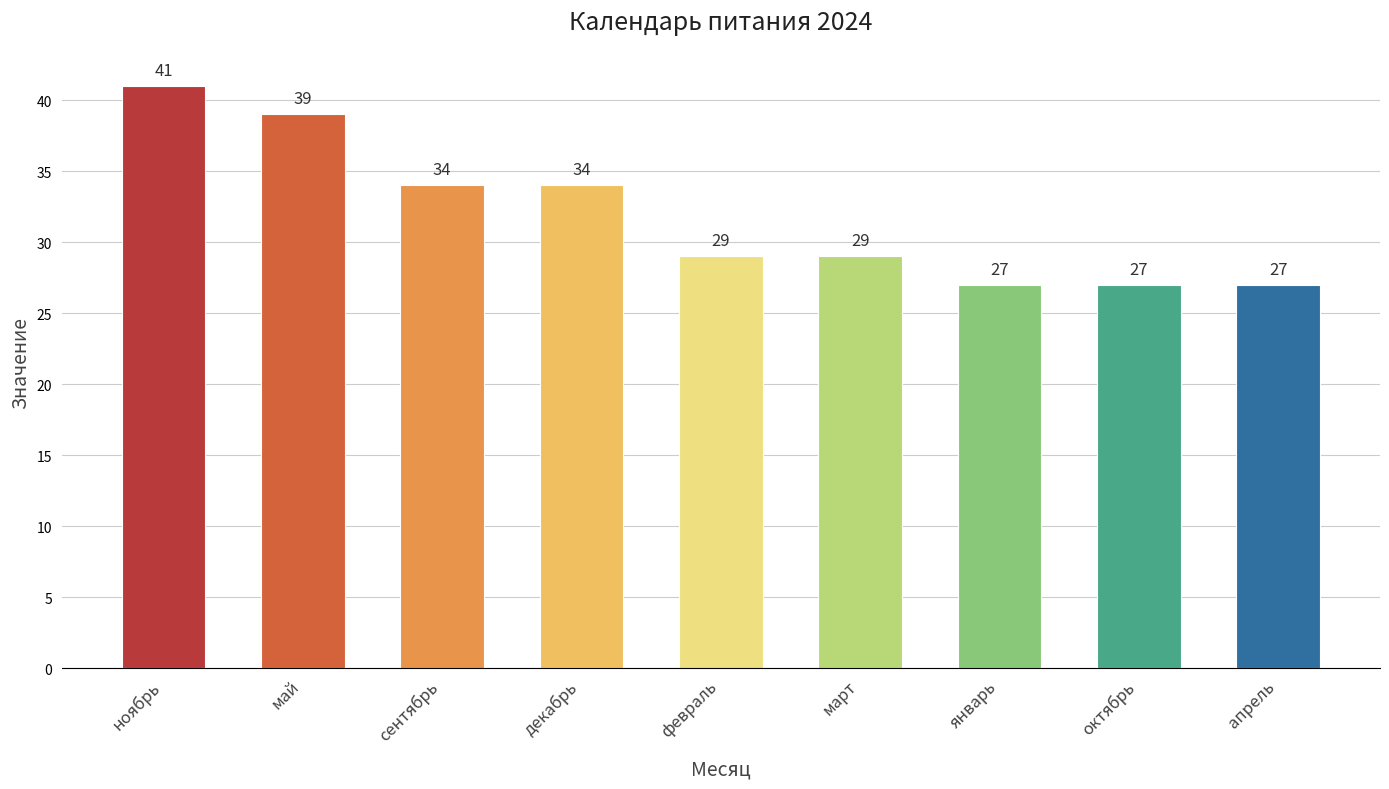

What is the total value across all series at октябрь?

27